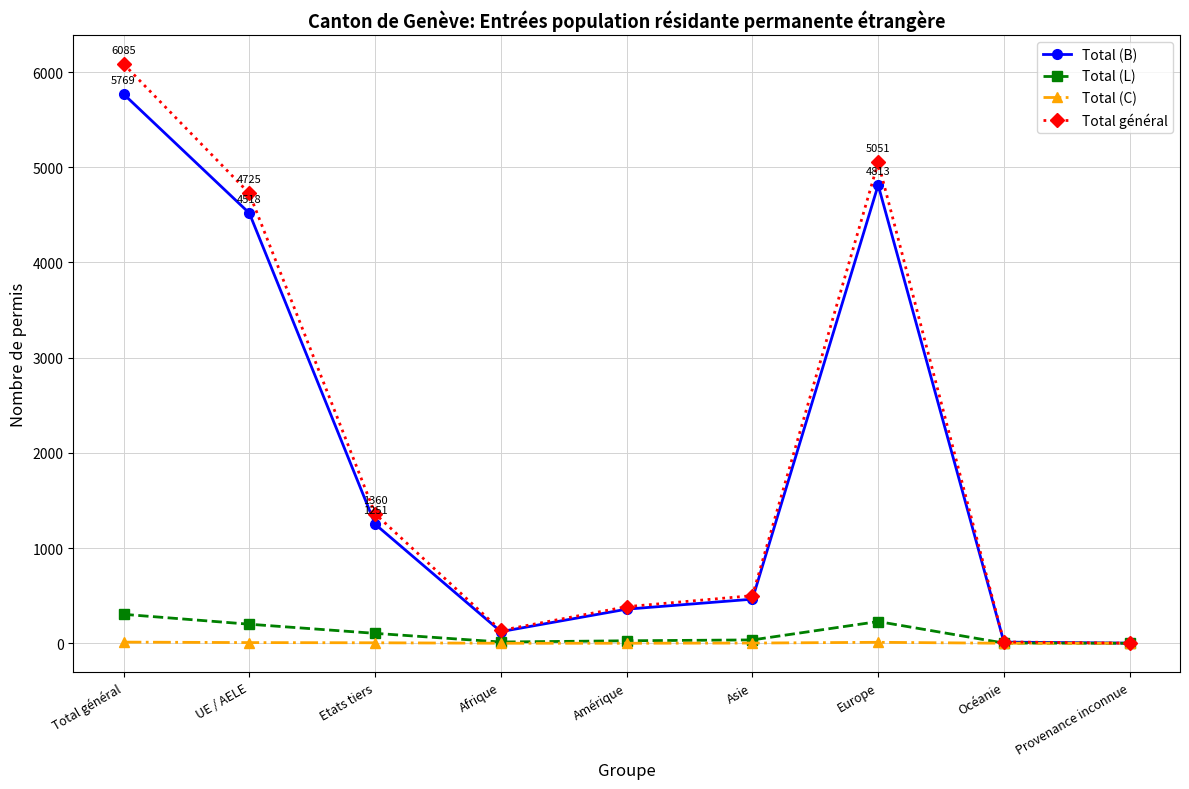

What is the label of the 1st point from the left?

Total général